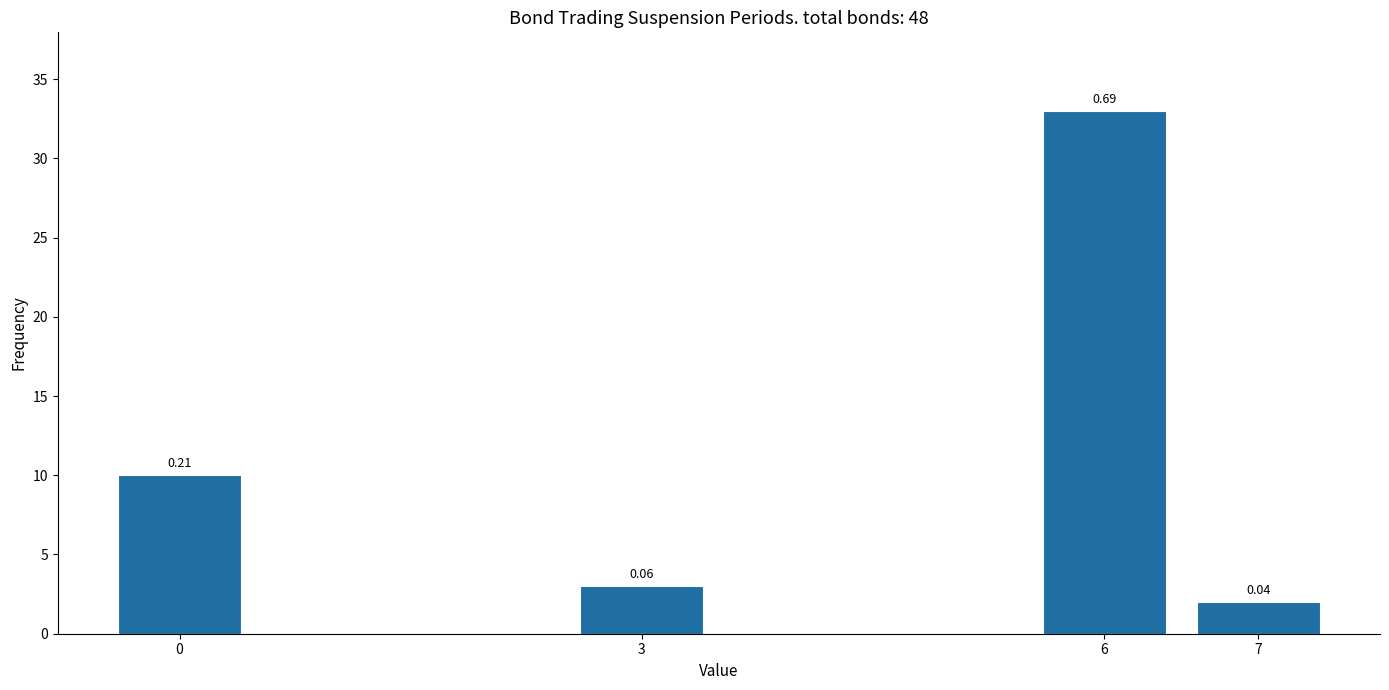

Are the bars horizontal?

No